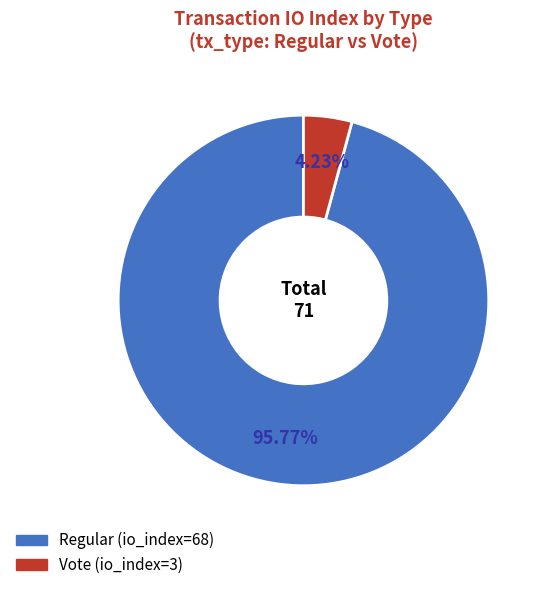

How many slices are in this pie chart?

2